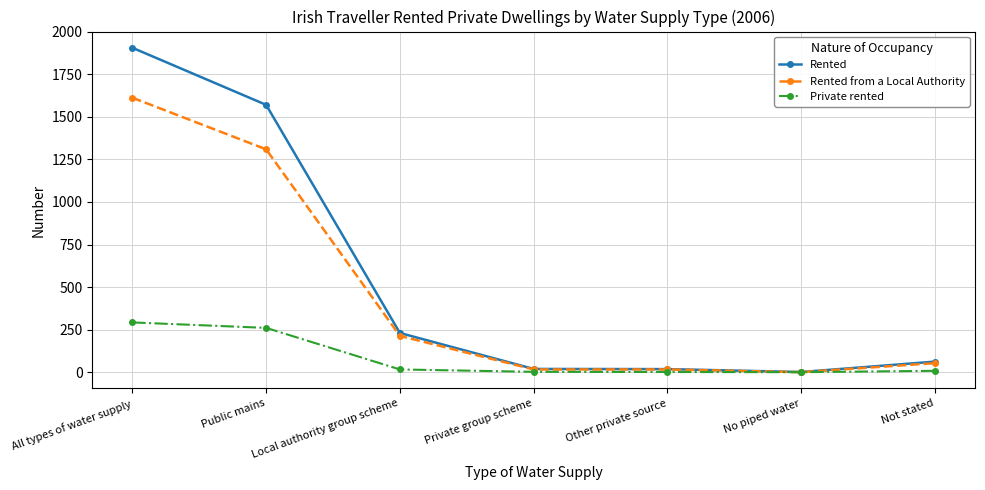

What is the maximum value shown in the chart?

1905